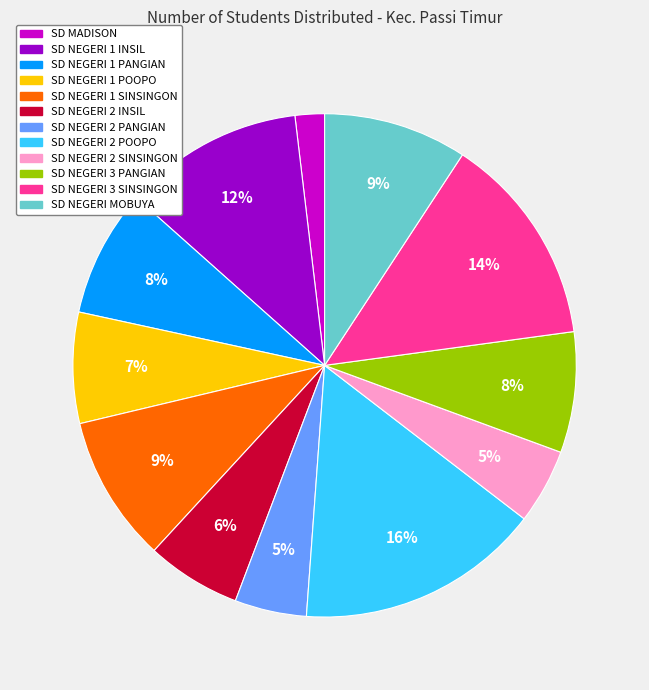

To the nearest percent, what is the combined percentage of SD NEGERI 2 SINSINGON and SD NEGERI 1 PANGIAN?

13%